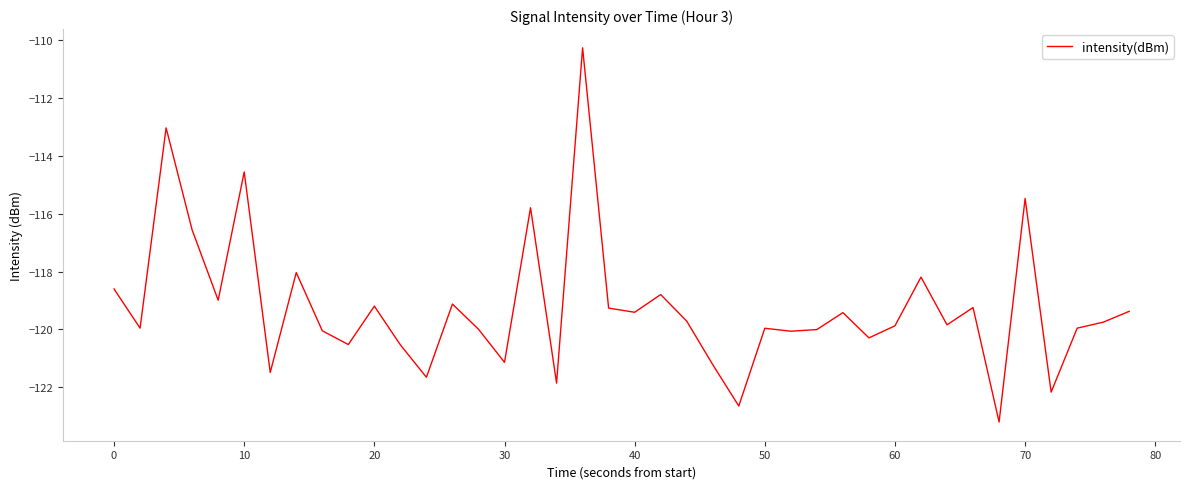

What is the maximum value shown in the chart?

-110.3